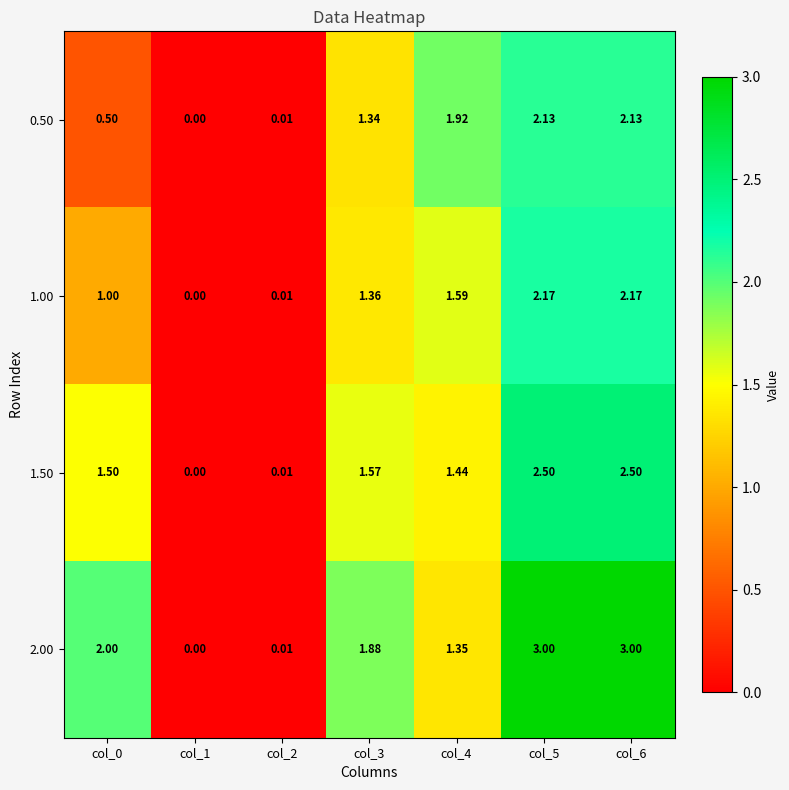

Is the value of 2.00 at col_4 greater than the value of 1.00 at col_3?

No